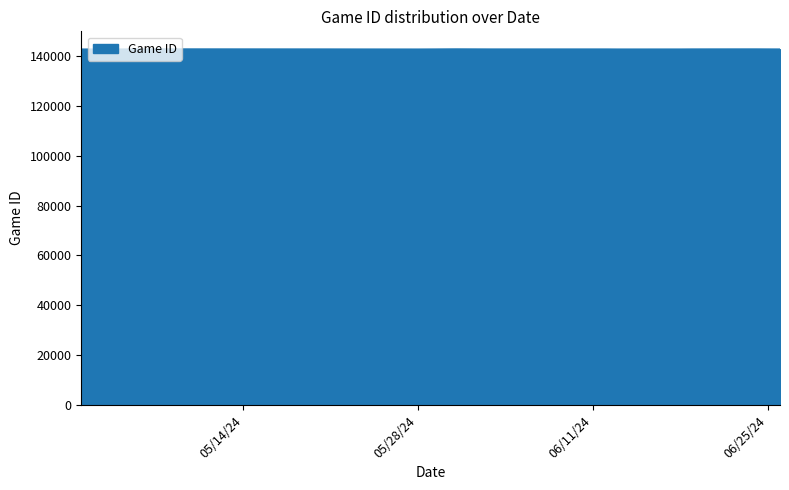

What is the minimum value shown in the chart?

142707